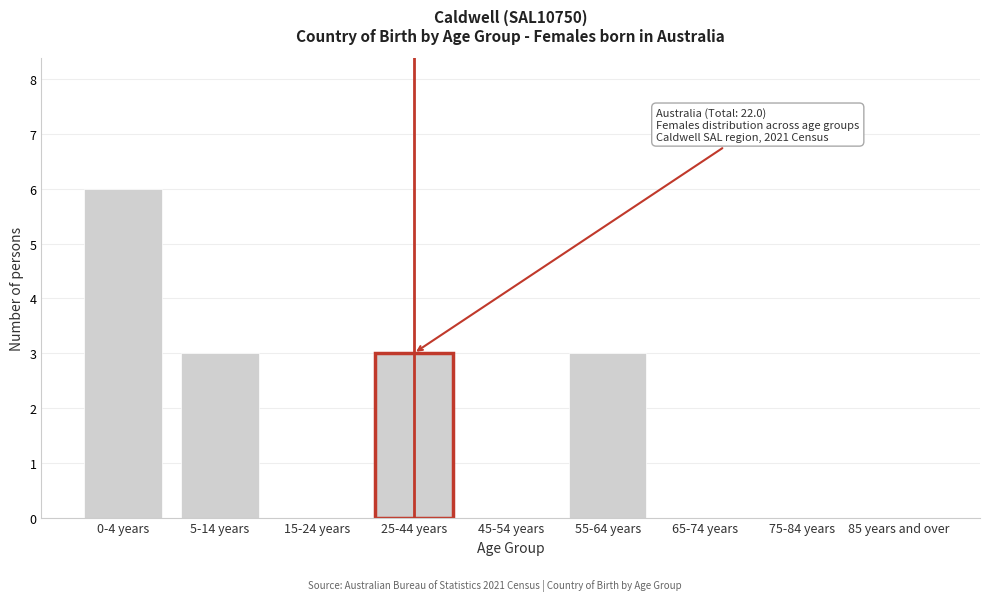

Reading left to right, list all the values displayed in this chart.

0-4 years=6	5-14 years=3	15-24 years=0	25-44 years=3	45-54 years=0	55-64 years=3	65-74 years=0	75-84 years=0	85 years and over=0